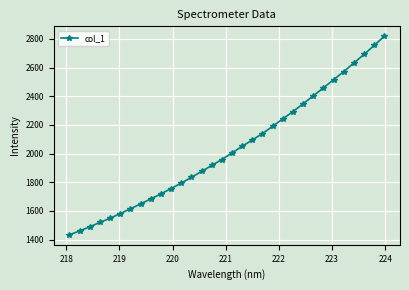

What is the minimum value shown in the chart?

1433.4